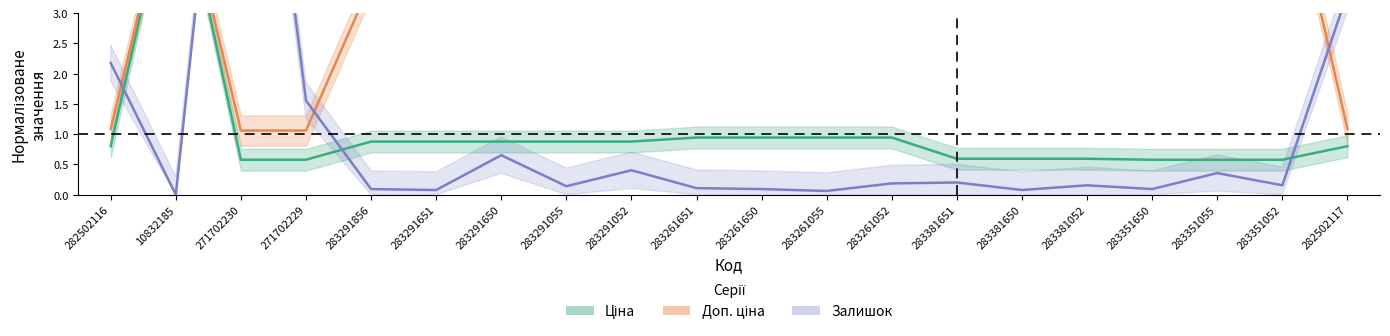

At how many categories does at least one series exceed 7?

1